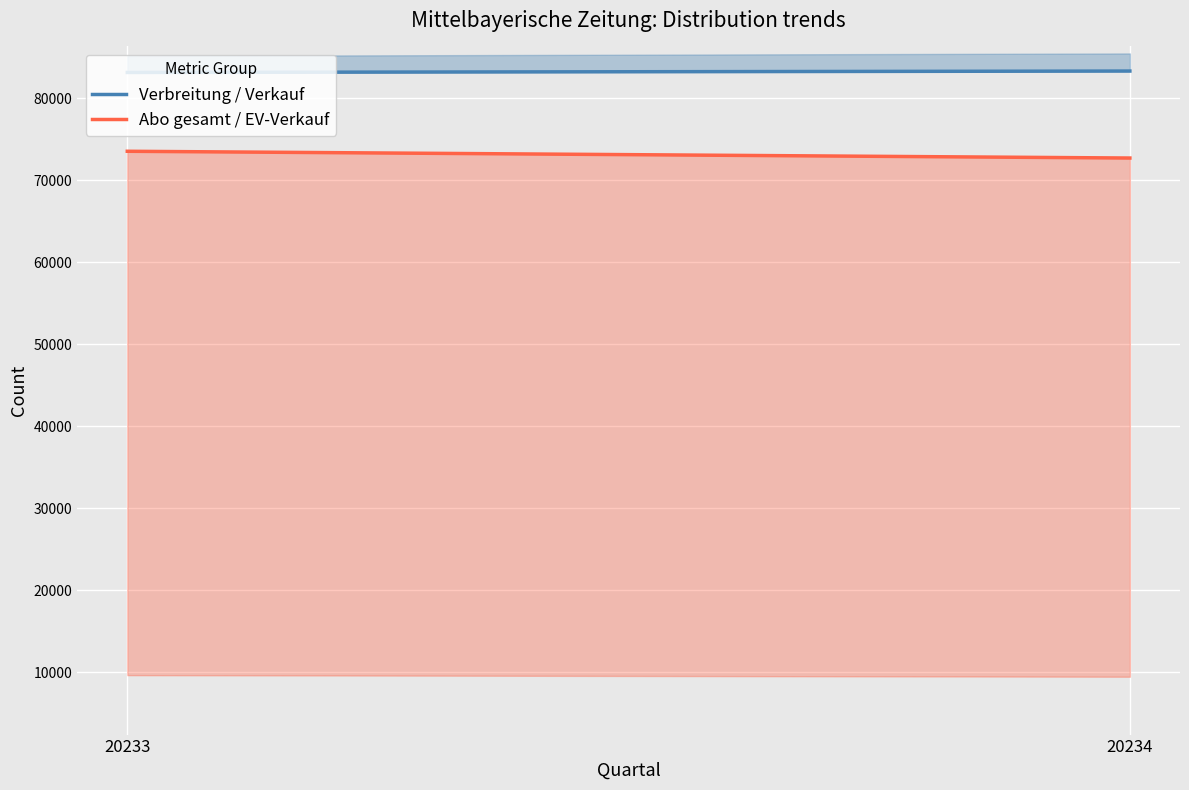

Which series has the largest range (max minus min)?

Abo gesamt / EV-Verkauf